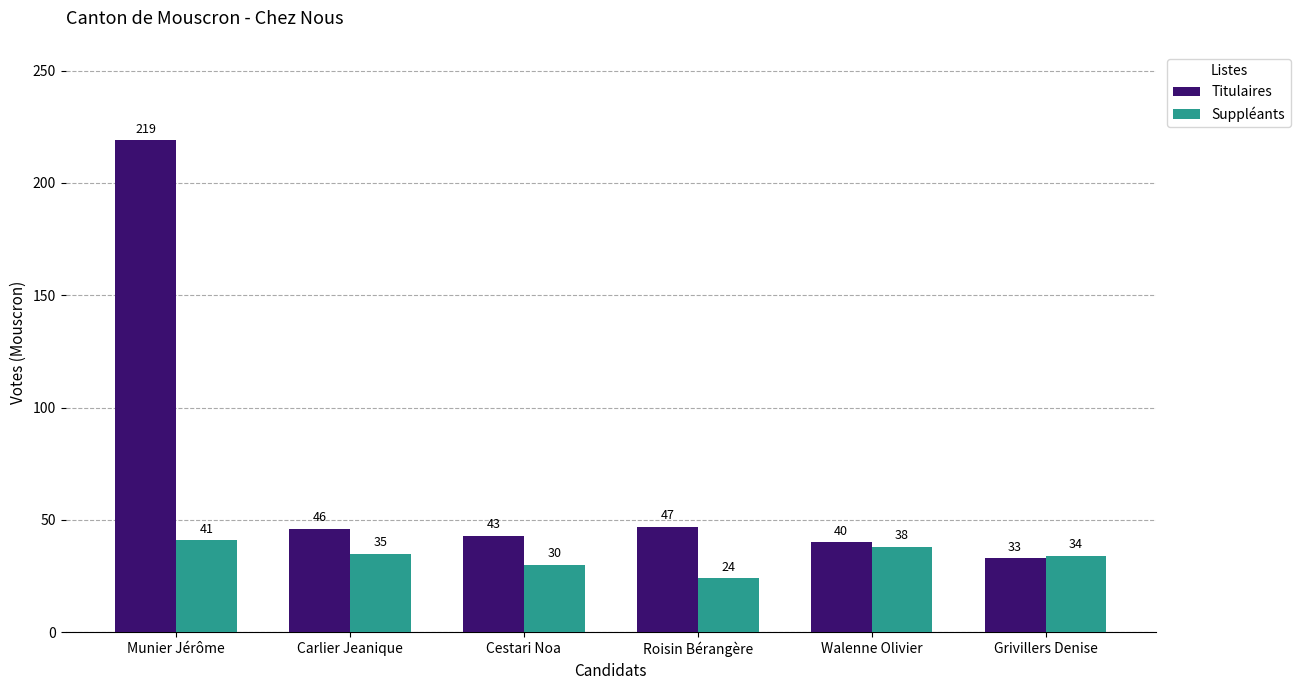

At which label does Titulaires reach its peak?

Munier Jérôme